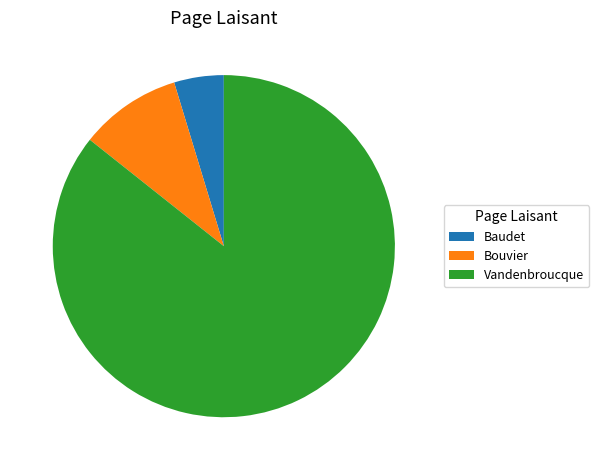

Rank the categories by value from lowest to highest.

Baudet, Bouvier, Vandenbroucque